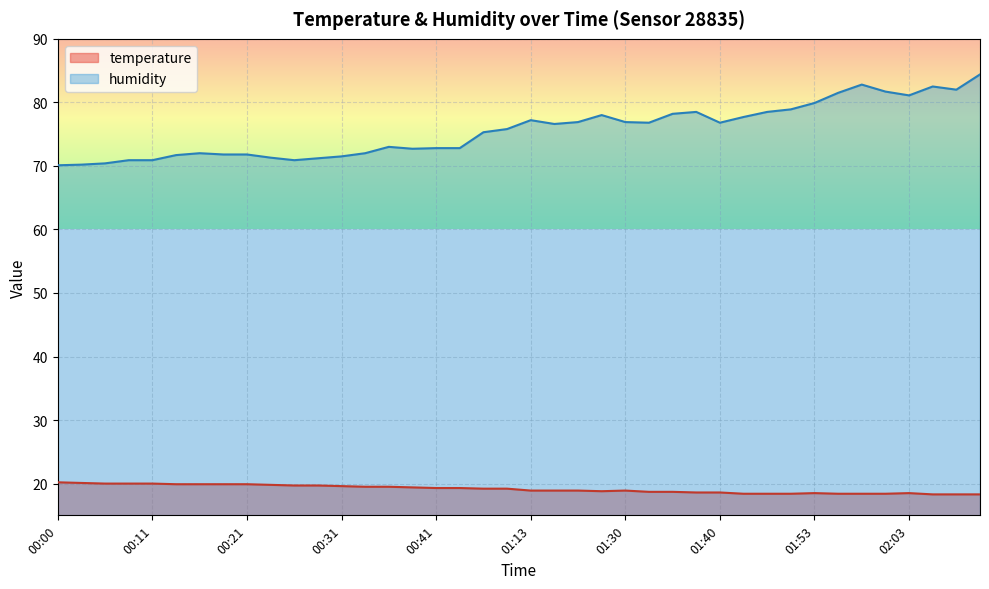

At which category does humidity reach its first local valley?

00:26